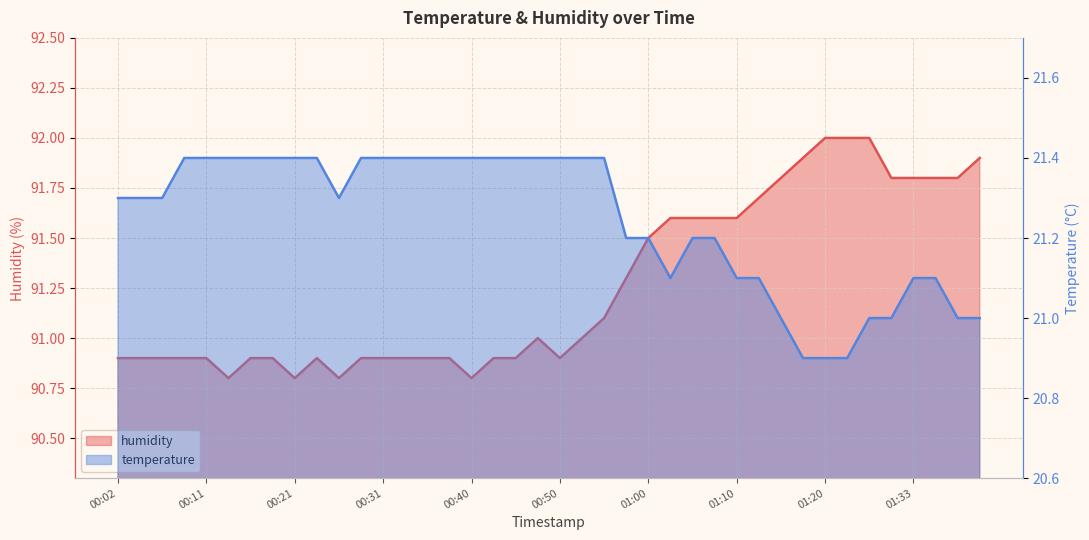

Where is humidity nearest to the value 91?

00:48